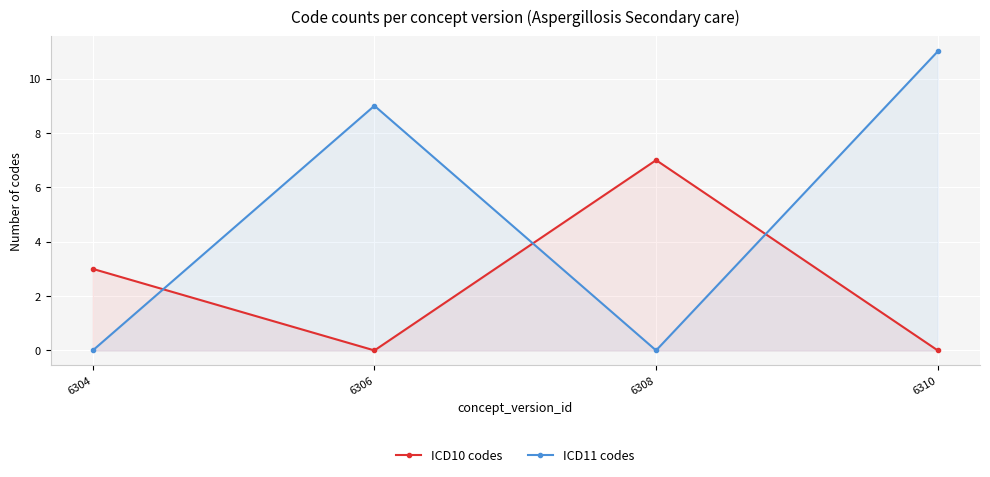

Between 6304 and 6306, which series saw the biggest shift?

ICD11 codes